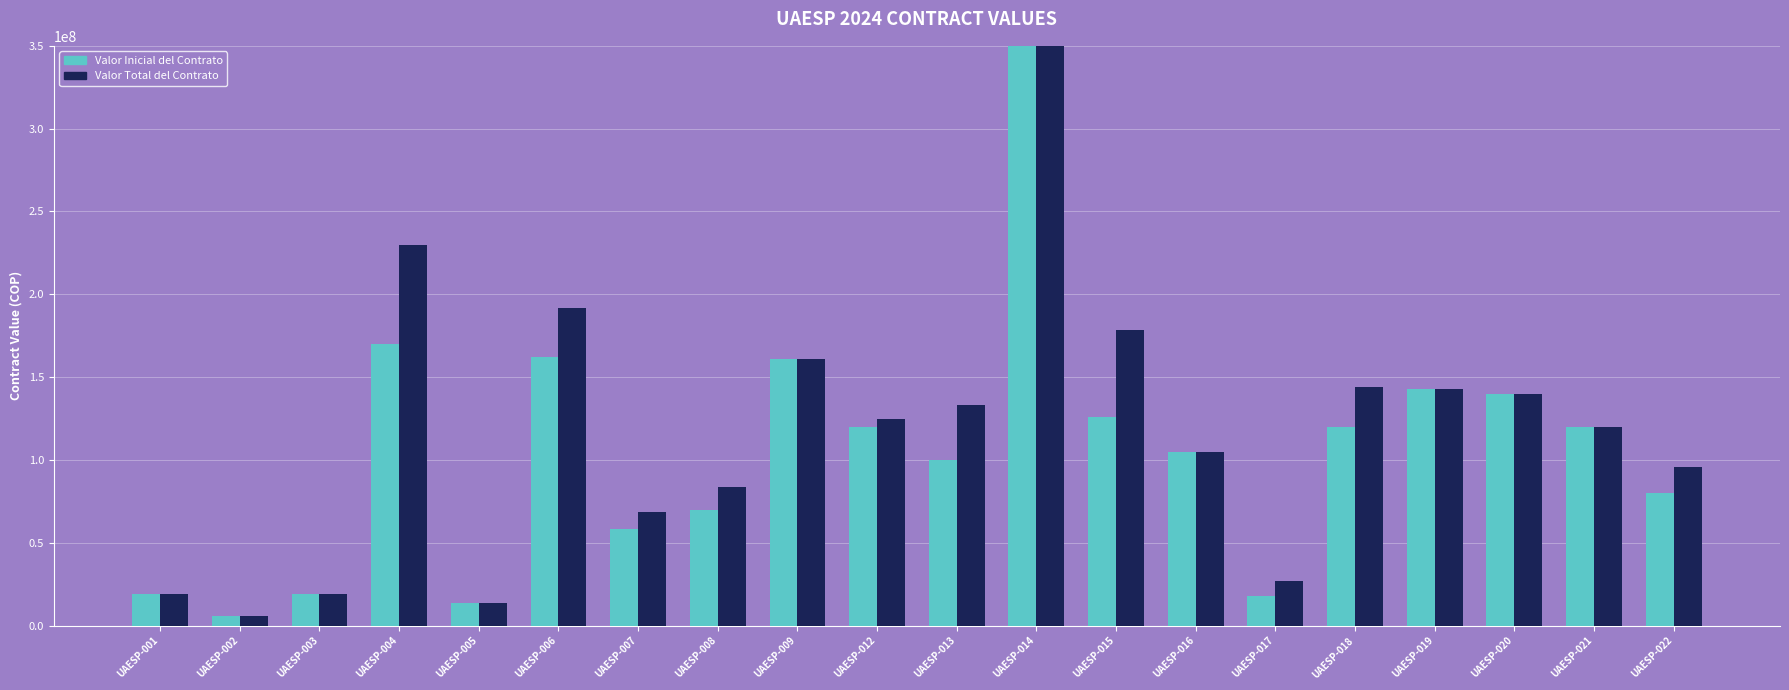

Where does the Valor Inicial del Contrato series first go above 120000000?

UAESP-004